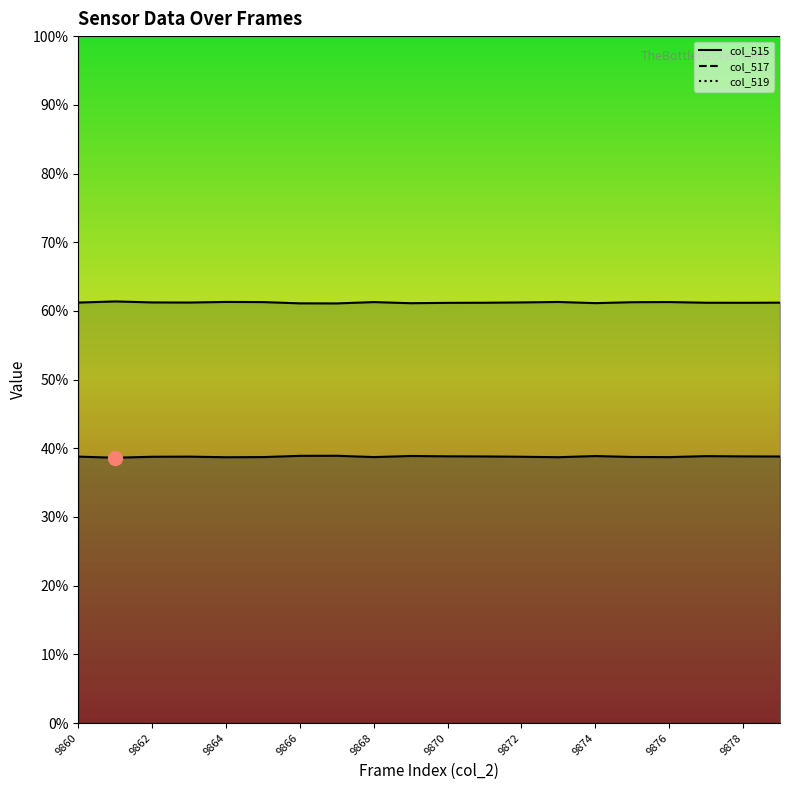

The col_517 line series shows 91.8 at 9874. True or false?

False